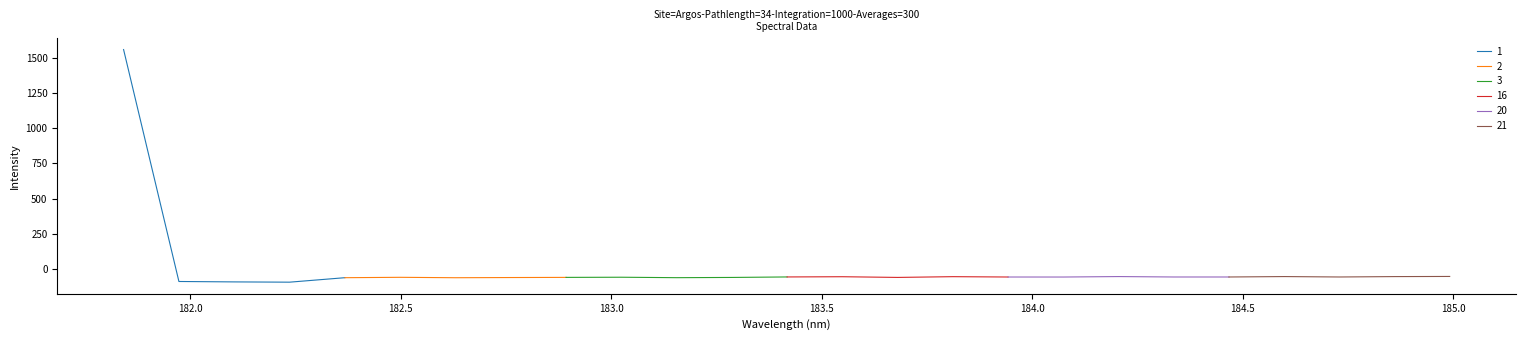

Reading right to left, extract all data points from this chart.

24=-52.4	23=-53.3	22=-56.1	21=-53.2	20=-56.2	19=-56.2	18=-53.1	17=-56.5	16=-56.3	15=-53.9	14=-59.2	13=-54.3	12=-55.9	11=-59.4	10=-61.0	9=-57.8	8=-59.0	7=-60.1	6=-61.4	5=-58.4	4=-61.2	3=-92.9	2=-91.0	1=-88.1	0=1556.5